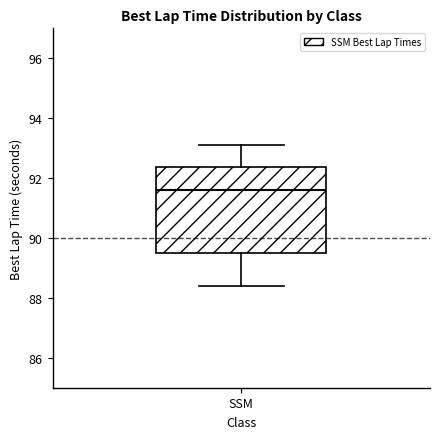

Transcribe this box plot: give where the median line is, the range the box spans, and where the two whiskers end, as read against the y-axis. The values are not printed on the chart, so give them approximately, as read against the axis.

median 91.6, box 89.6 to 92.4, whiskers 88.4 to 93.0